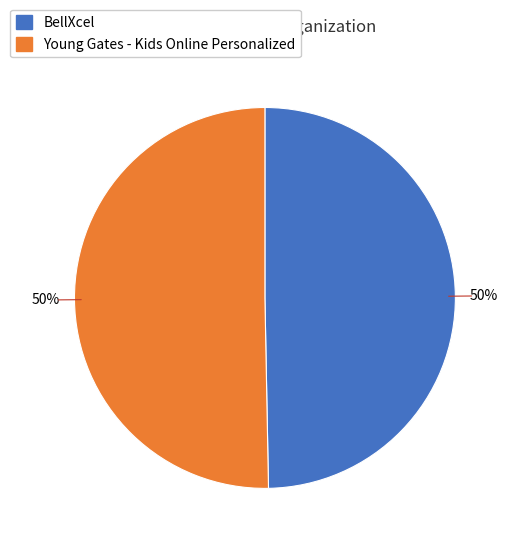

What percentage is the Young Gates - Kids Online Personalized slice, to the nearest percent?

50%